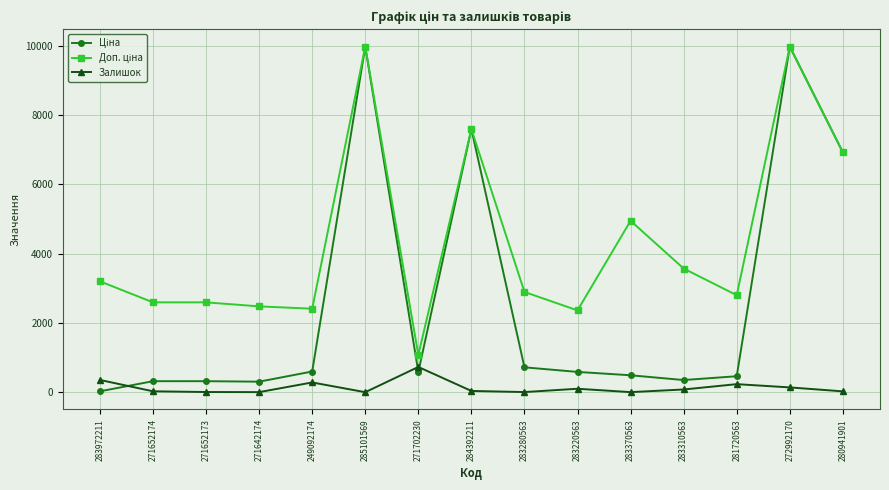

In Залишок, how many points are lower than both neighbors (excluding endpoints)?

4